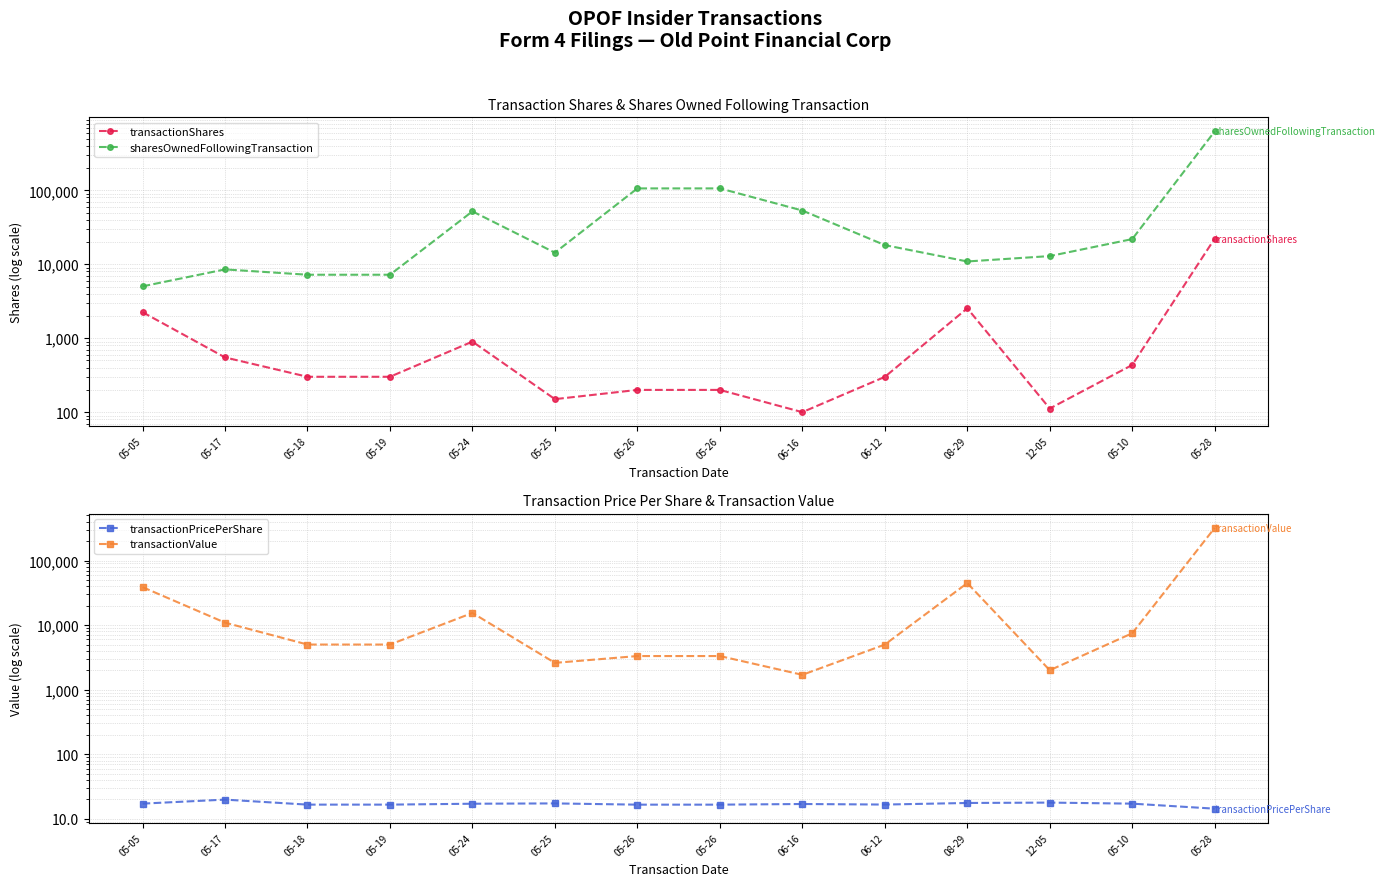

Reading left to right, transcribe all the data shown in this chart.

transactionShares: 05-05=2250.0	05-17=550.0	05-18=301.0	05-19=301.0	05-24=900.0	05-25=150.0	05-26=200.0	05-26=200.0	06-16=100.0	06-12=300.0	08-29=2539.0	12-05=112.0	05-10=435.0	05-28=22274.0
sharesOwnedFollowingTransaction: 05-05=5028.0	05-17=8527.0	05-18=7220.0	05-19=7220.0	05-24=51937.0	05-25=14355.0	05-26=106165.0	05-26=106165.0	06-16=53339.0	06-12=18172.0	08-29=10913.0	12-05=12909.0	05-10=21906.0	05-28=627020.0
transactionPricePerShare: 05-05=17.2	05-17=19.8	05-18=16.6	05-19=16.6	05-24=17.1	05-25=17.3	05-26=16.6	05-26=16.6	06-16=17.0	06-12=16.6	08-29=17.6	12-05=17.8	05-10=17.2	05-28=14.4
transactionValue: 05-05=38696.0	05-17=10913.0	05-18=4996.0	05-19=4996.0	05-24=15421.0	05-25=2600.0	05-26=3316.0	05-26=3316.0	06-16=1697.0	06-12=4991.0	08-29=44693.0	12-05=1998.0	05-10=7475.0	05-28=320059.0